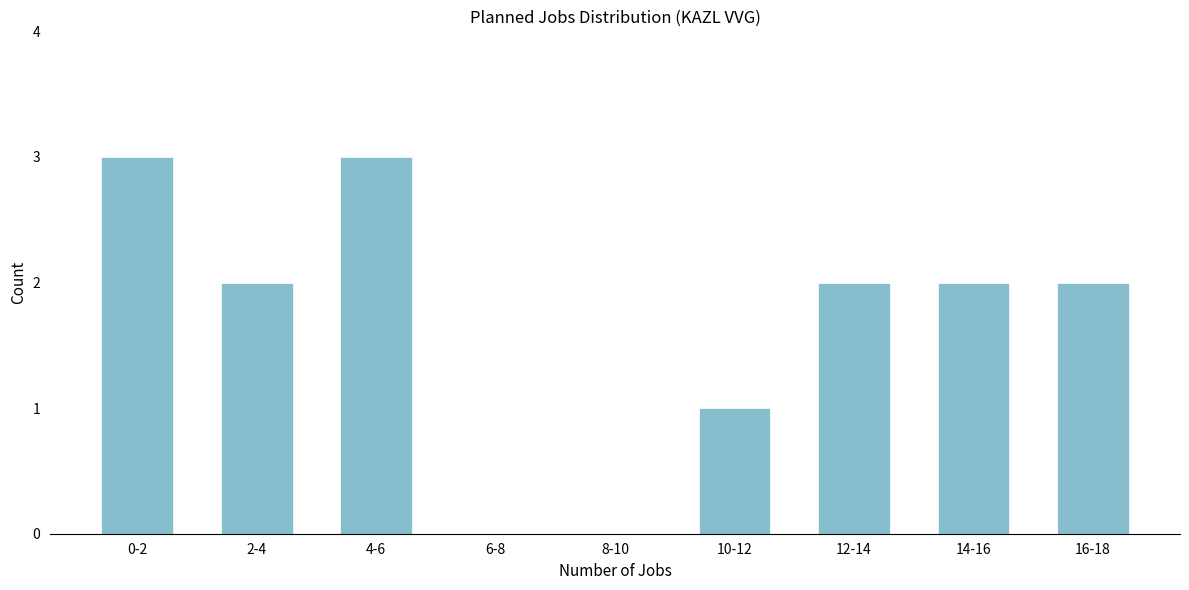

Reading left to right, list all the values displayed in this chart.

0-2=3	2-4=2	4-6=3	6-8=0	8-10=0	10-12=1	12-14=2	14-16=2	16-18=2